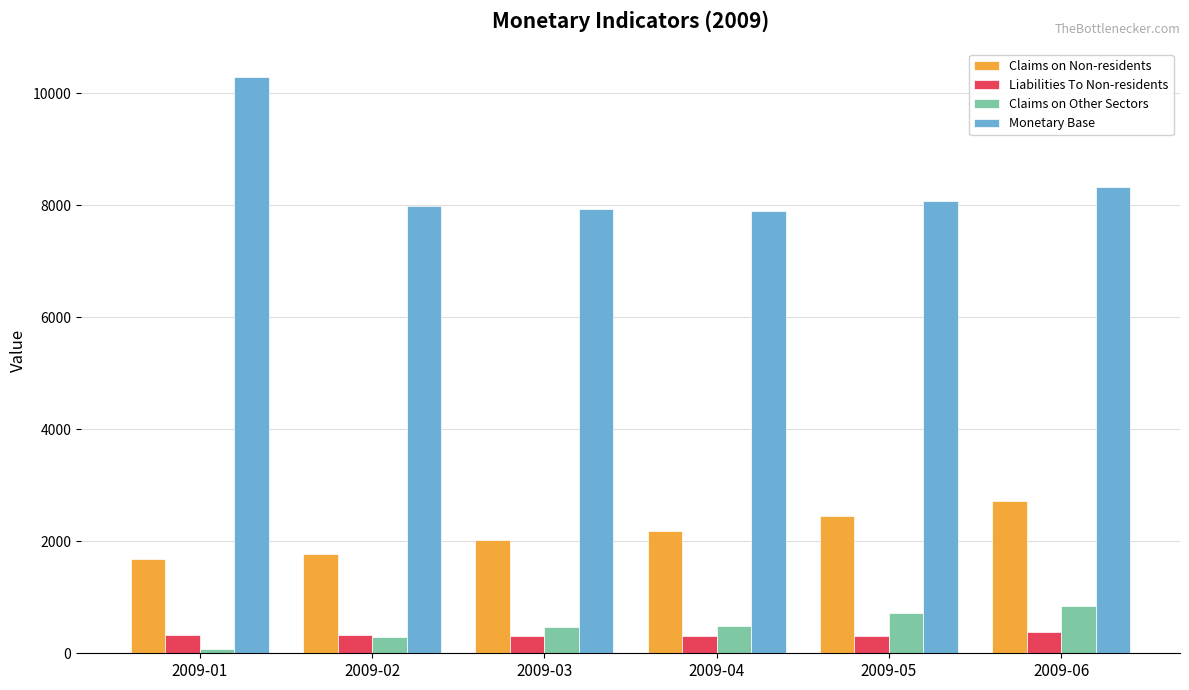

True or false: Monetary Base has a value of 10689.9 at 2009-03.

False